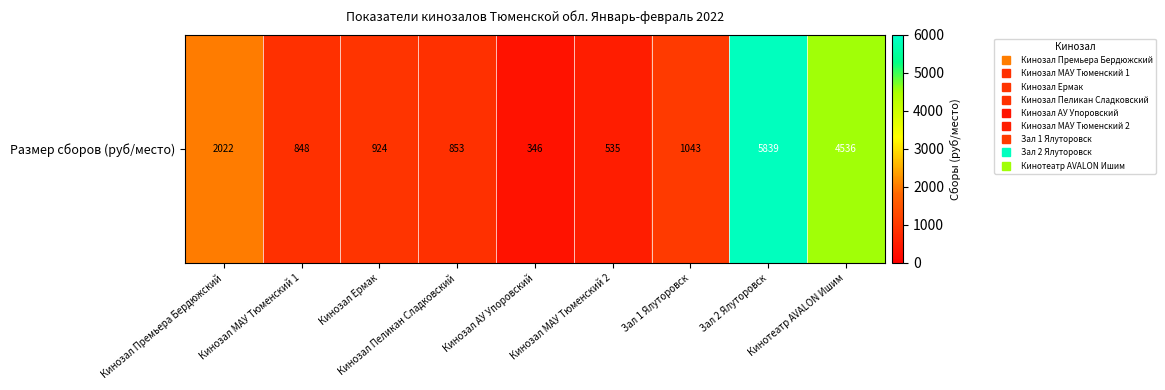

Reading left to right, what are all the values shown in this chart?

Кинозал Премьера Бердюжский=2021.8	Кинозал МАУ Тюменский 1=848.0	Кинозал Ермак=924.0	Кинозал Пеликан Сладковский=853.3	Кинозал АУ Упоровский=346.1	Кинозал МАУ Тюменский 2=535.5	Зал 1 Ялуторовск=1042.7	Зал 2 Ялуторовск=5839.0	Кинотеатр AVALON Ишим=4536.5